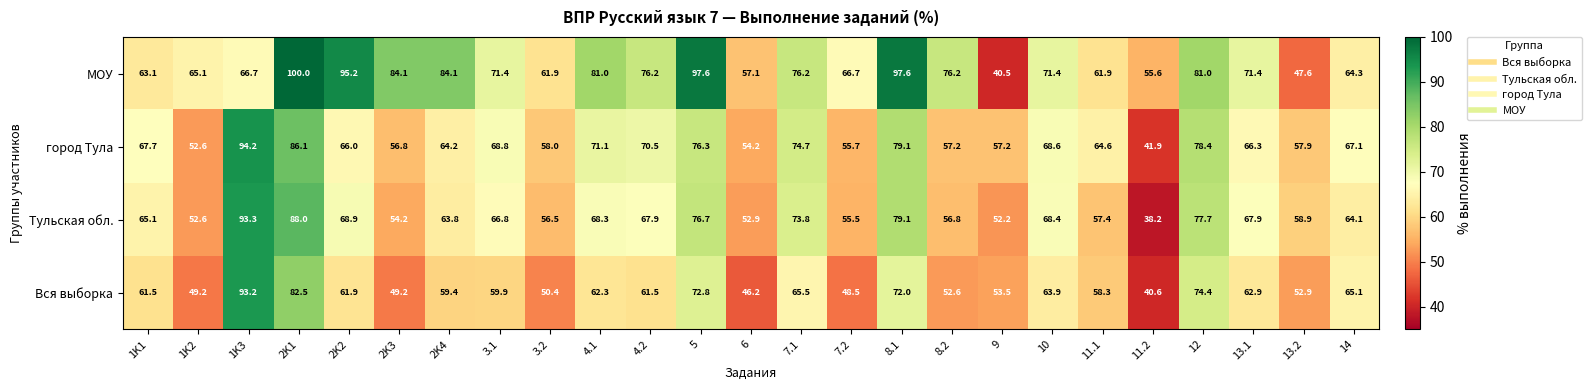

The МОУ series shows 66.7 at 7.2. True or false?

True